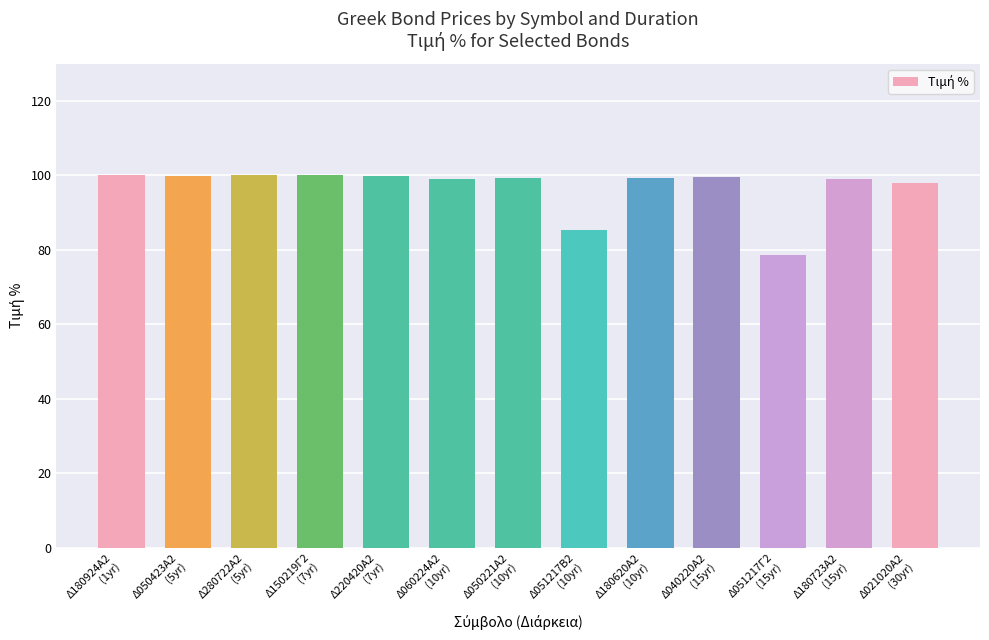

What is the sum of all values?

1258.3